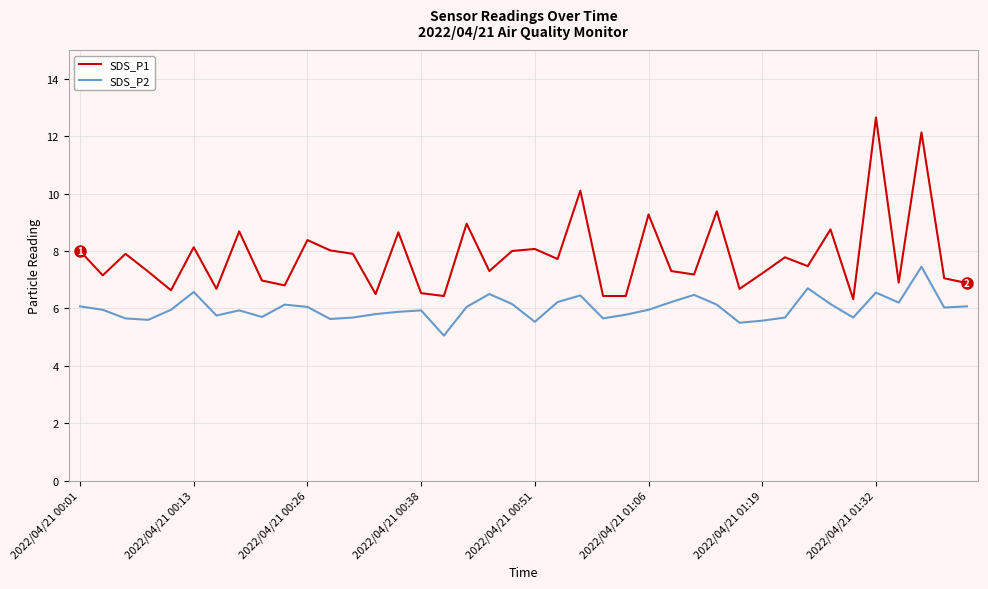

List the series in order of their overall mean, lowest first.

SDS_P2, SDS_P1